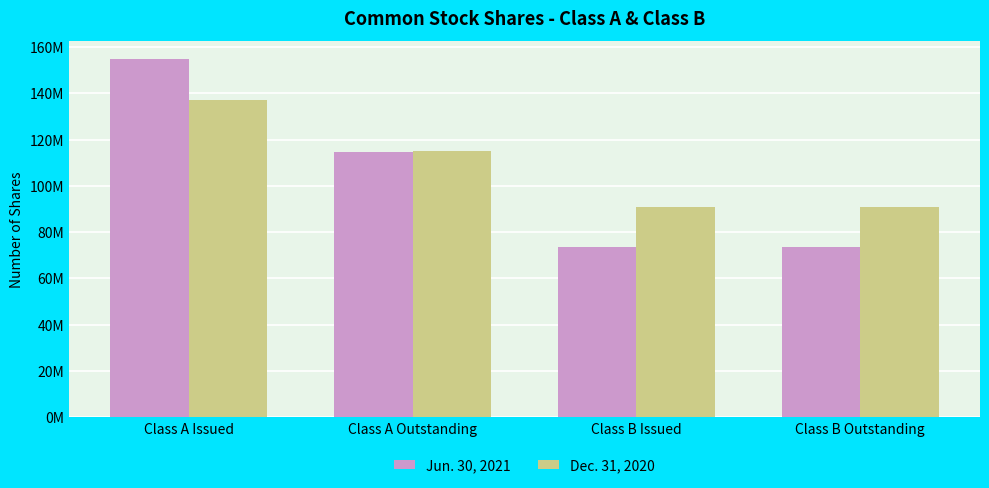

The value of Jun. 30, 2021 at Class A Issued is 154777000. True or false?

True